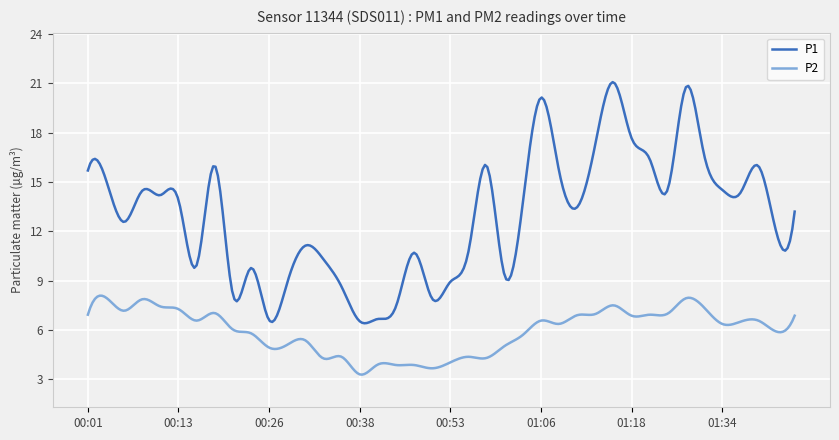

List the series in order of their overall mean, highest first.

P1, P2